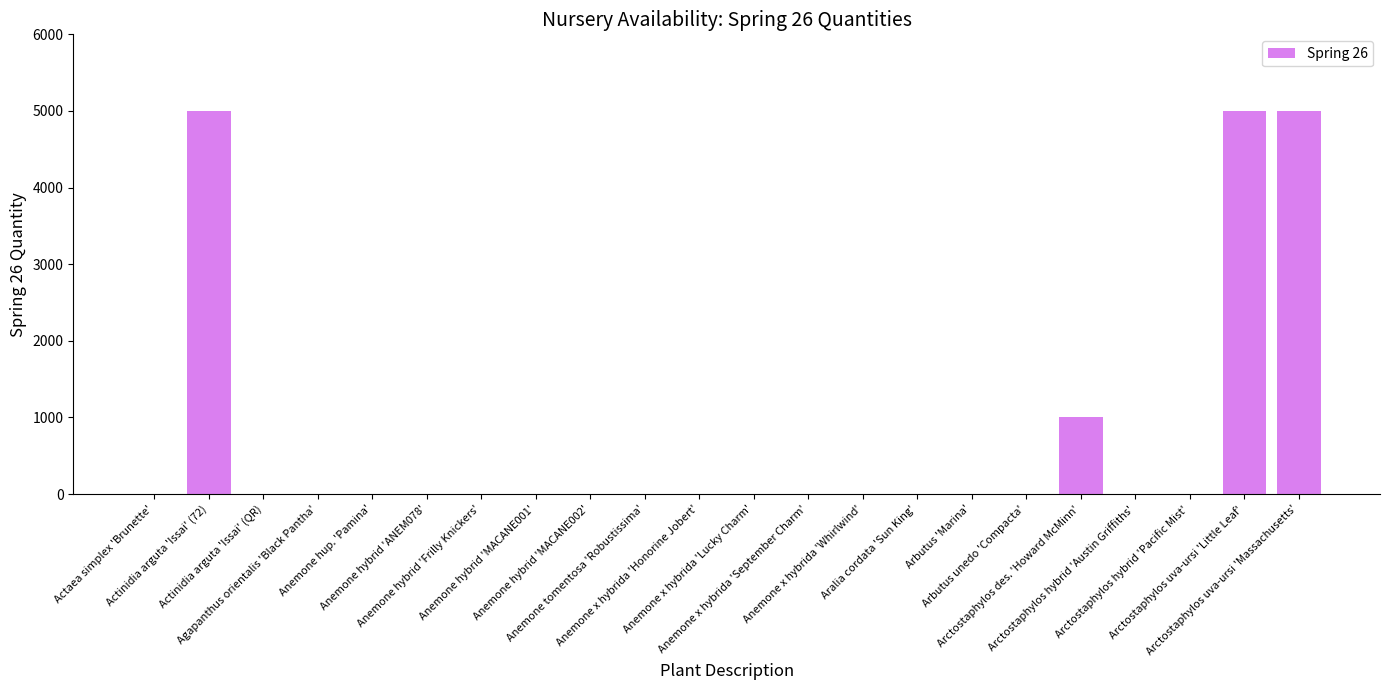

True or false: the data shows -1846 at Arbutus unedo 'Compacta'.

False